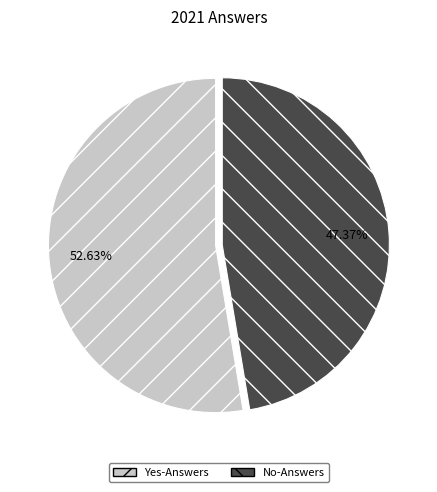

How many segments does this pie chart have?

2